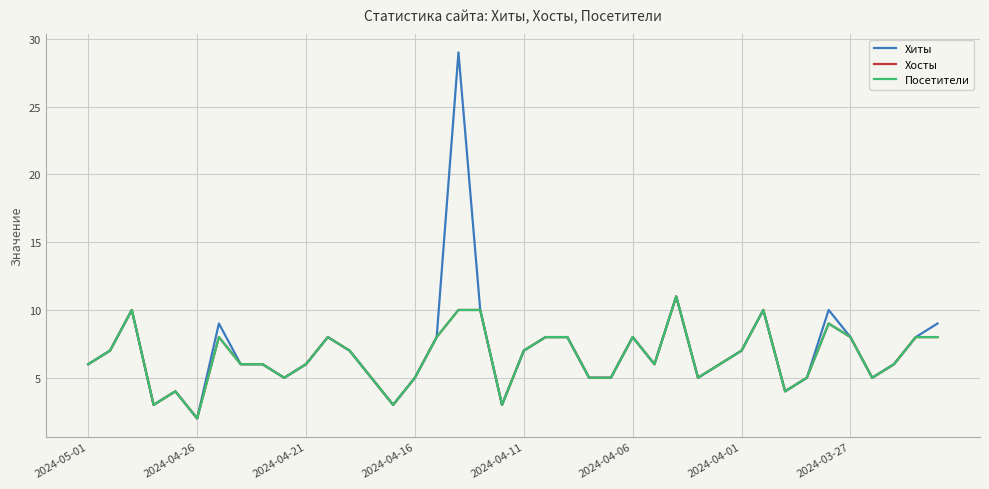

Is this an area chart (filled region under the line)?

No